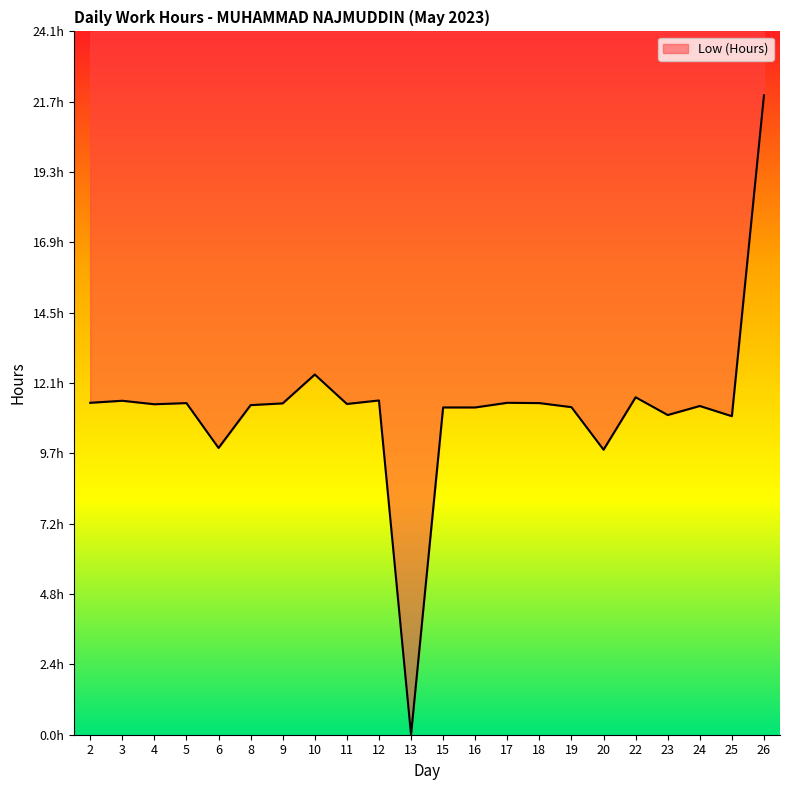

How many points are higher than both their immediate neighbors (excluding endpoints)?

7